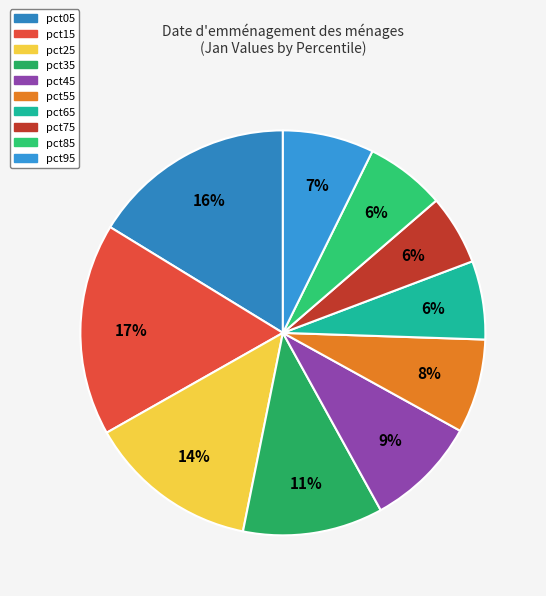

Is it true that pct35 is 11% of the pie?

True